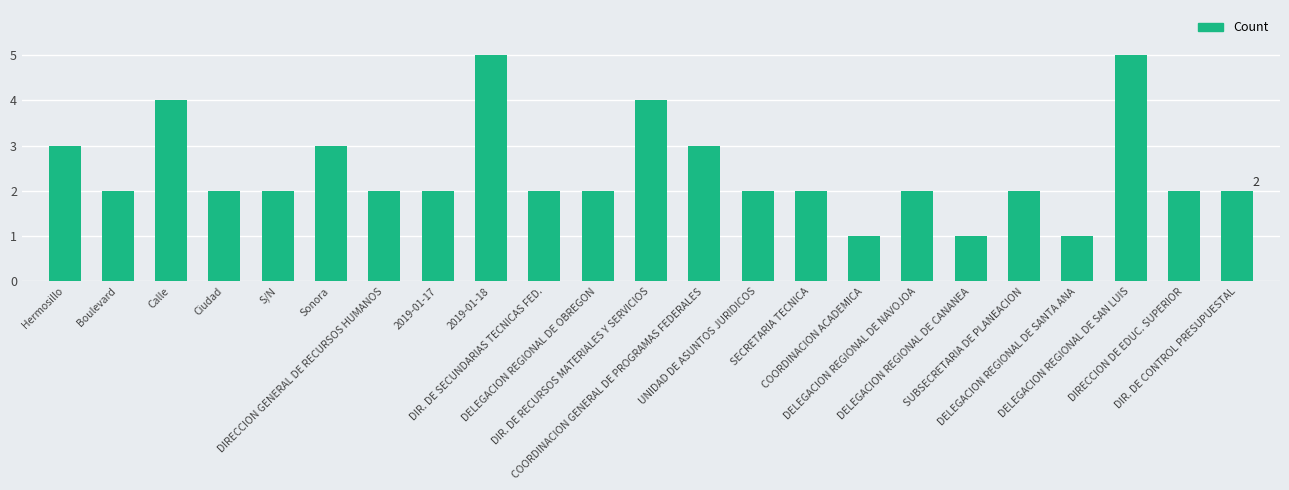

What position from the right is DELEGACION REGIONAL DE CANANEA?

6